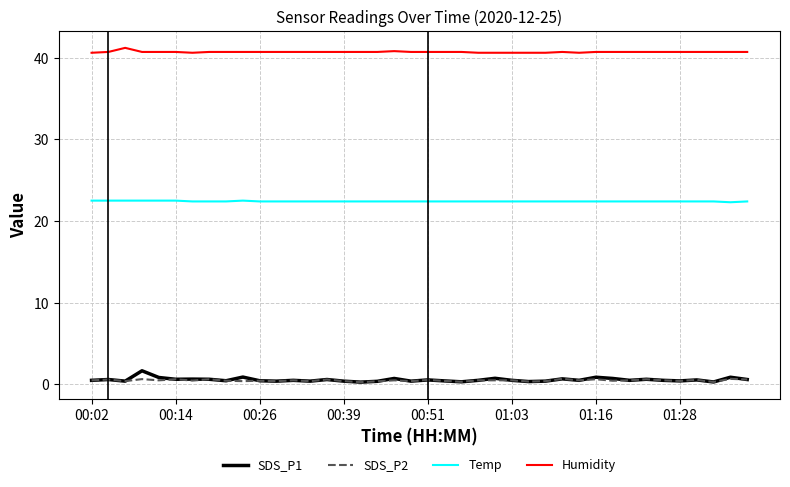

True or false: SDS_P2 and Humidity cross at least once.

False